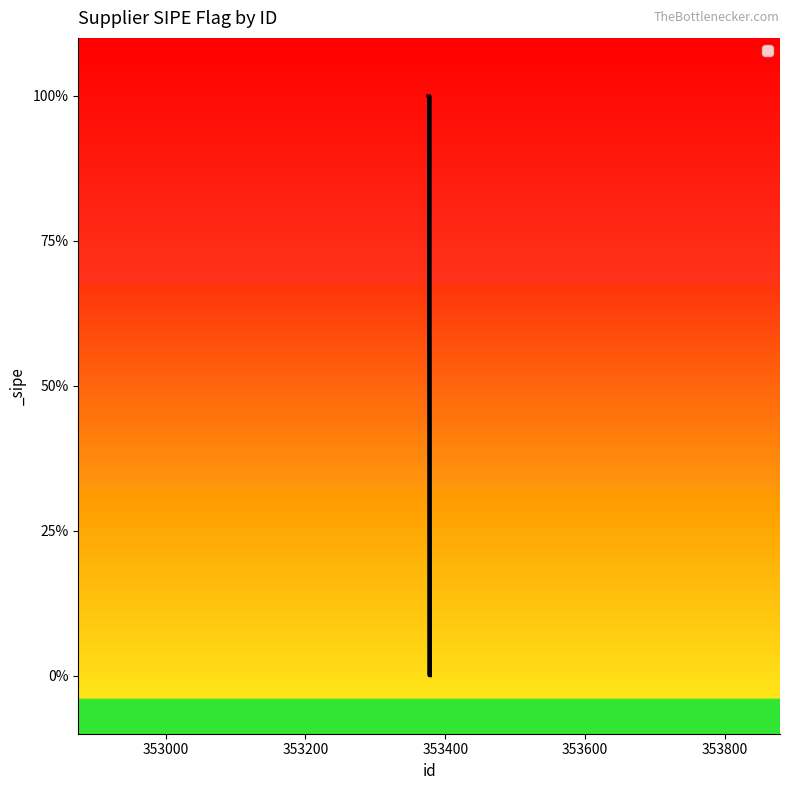

Approximately how many times larger is the value at 353376 compared to 353378?

1.0